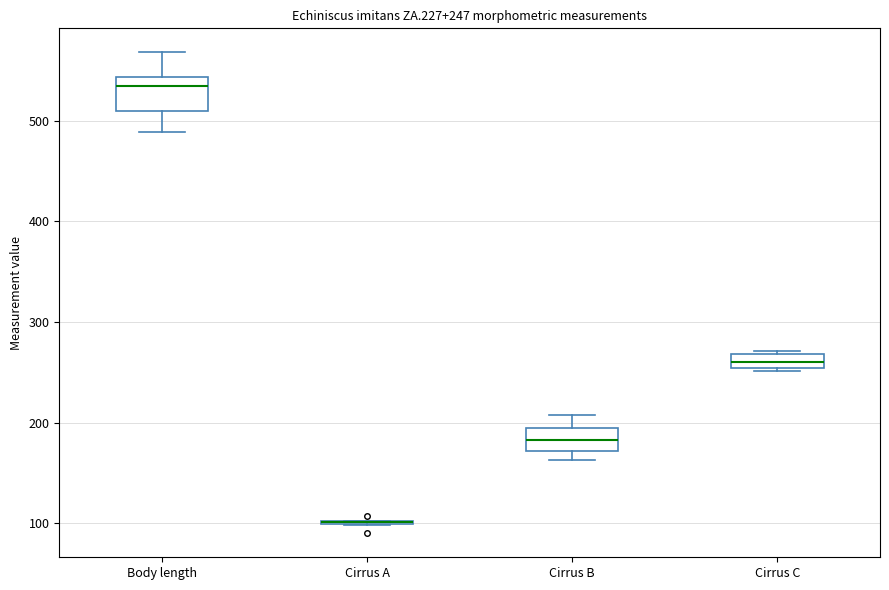

Which box is the tallest, from its lower edge to its upper edge?

Body length